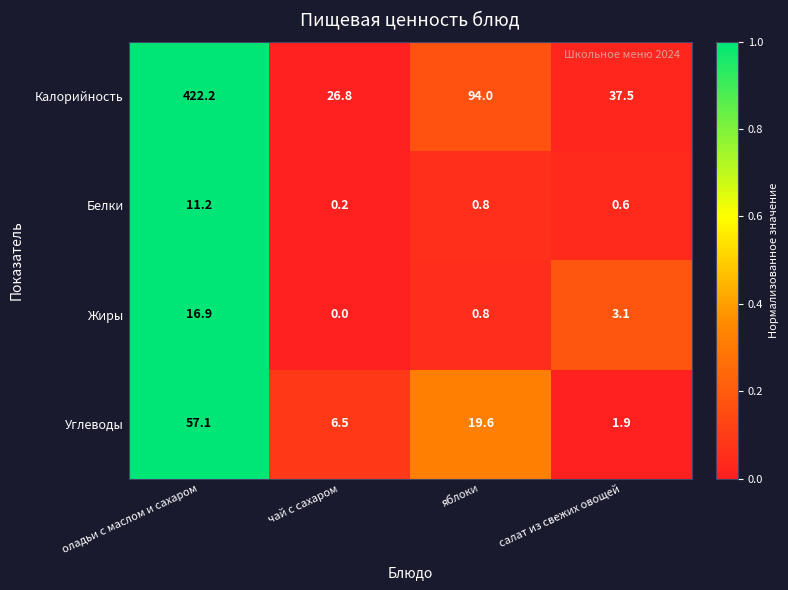

The value of Жиры at оладьи с маслом и сахаром is 27.2. True or false?

False